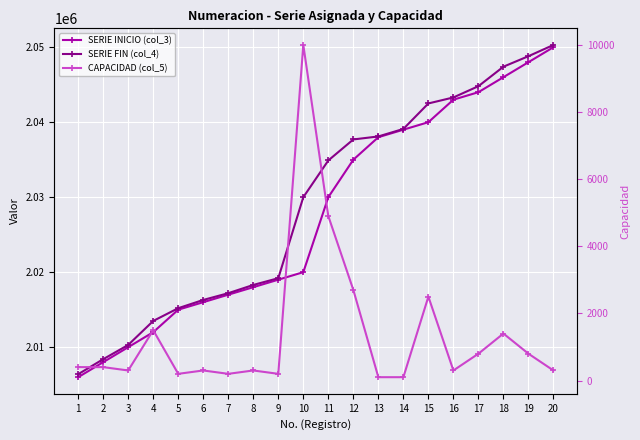

Which series changed the most between 8 and 10?

SERIE FIN (col_4)